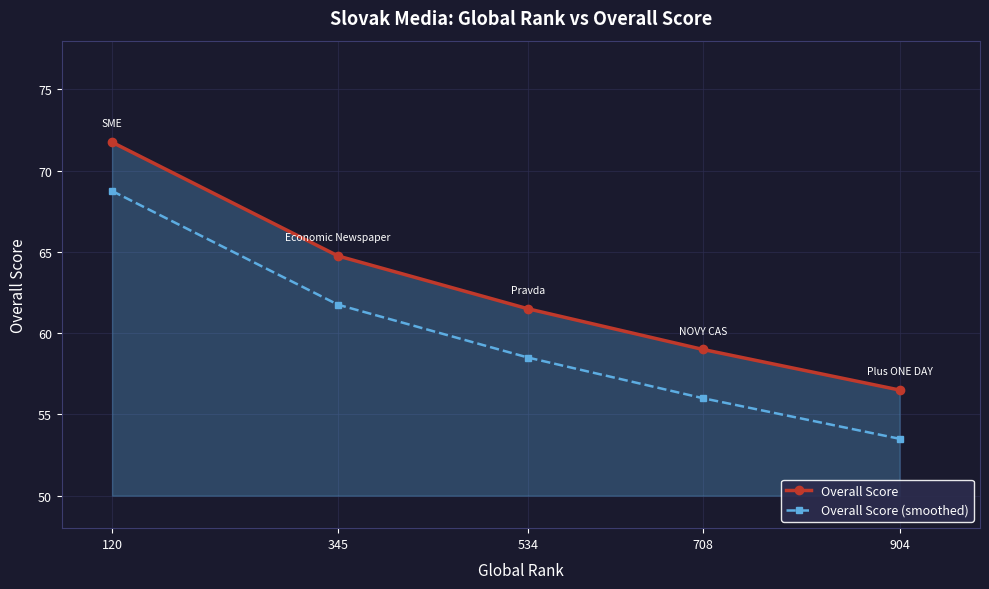

At how many categories does at least one series exceed 57?

4